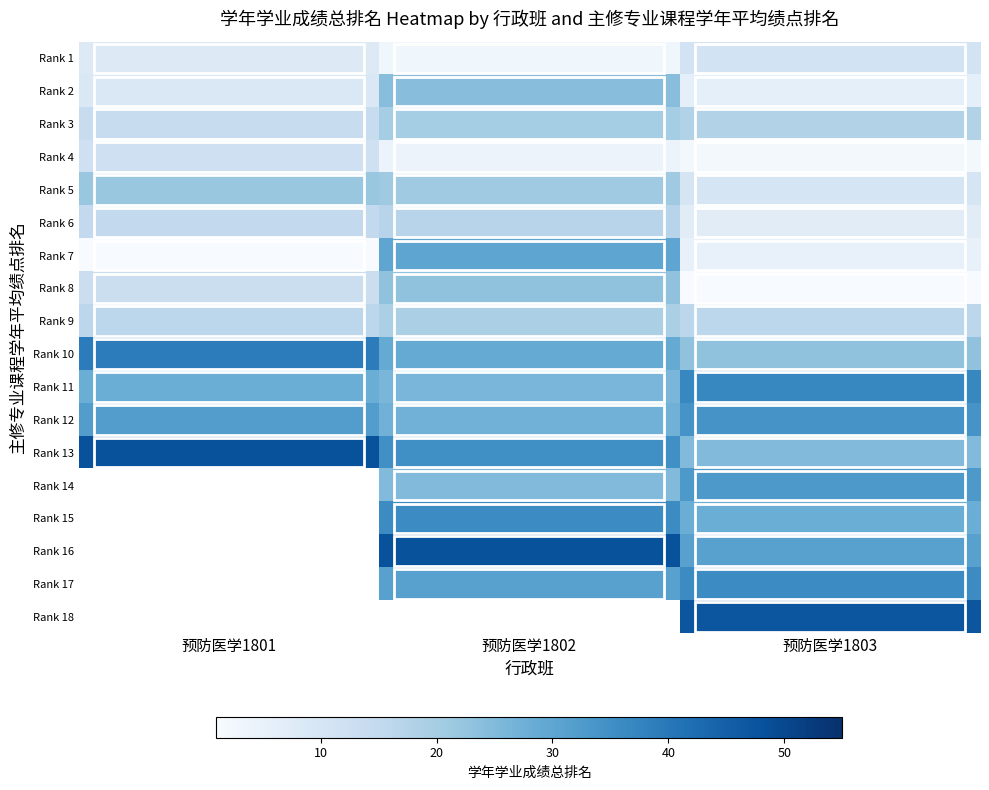

At which category is the sum across all series the highest?

预防医学1803